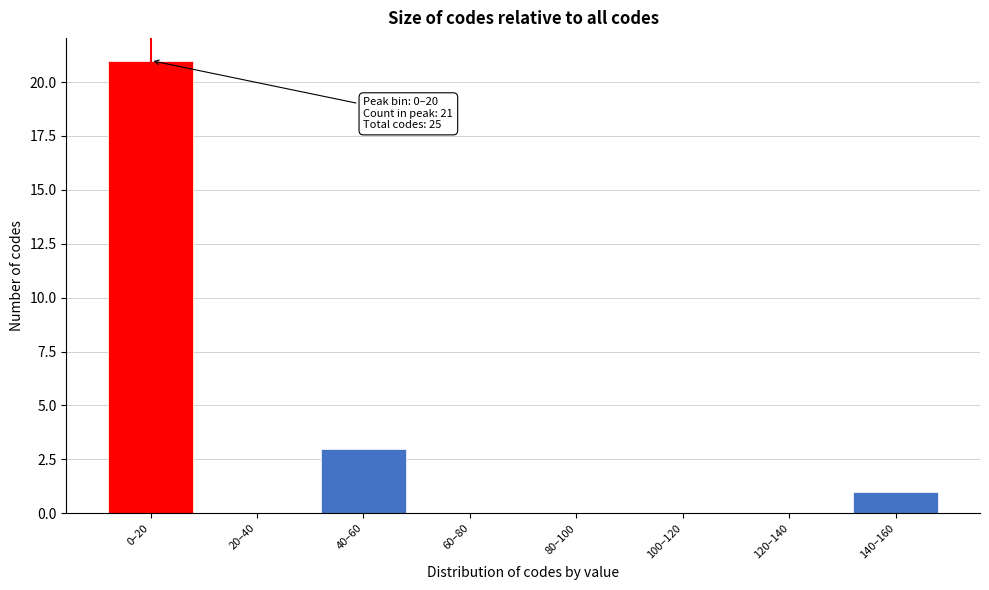

Reading left to right, transcribe all the data shown in this chart.

0–20=21	20–40=0	40–60=3	60–80=0	80–100=0	100–120=0	120–140=0	140–160=1